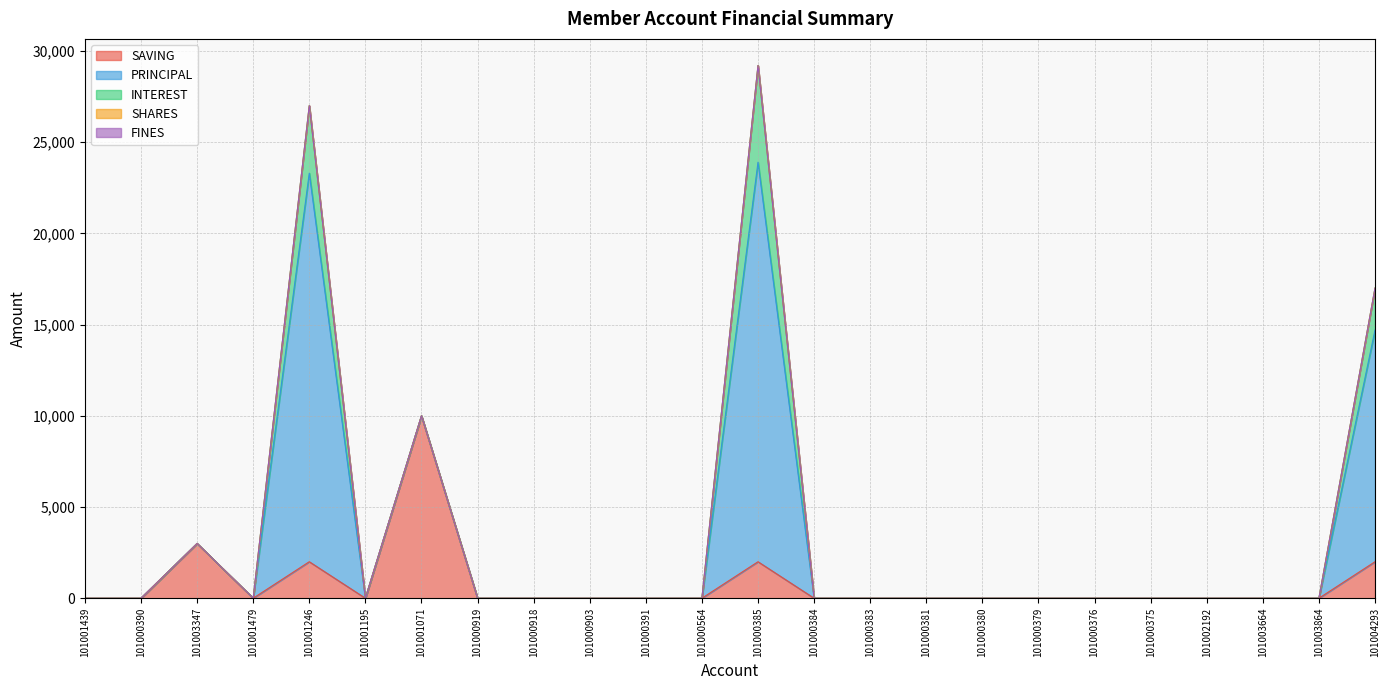

At how many categories does at least one series exceed 16992?

2